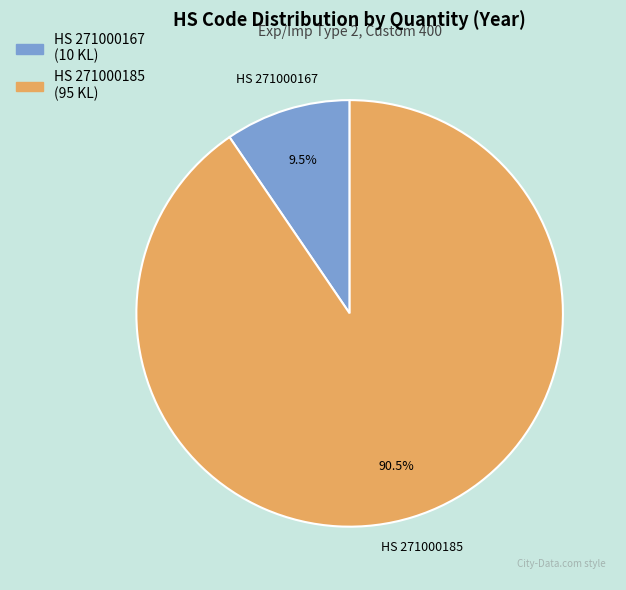

Is there a majority slice in this chart?

Yes